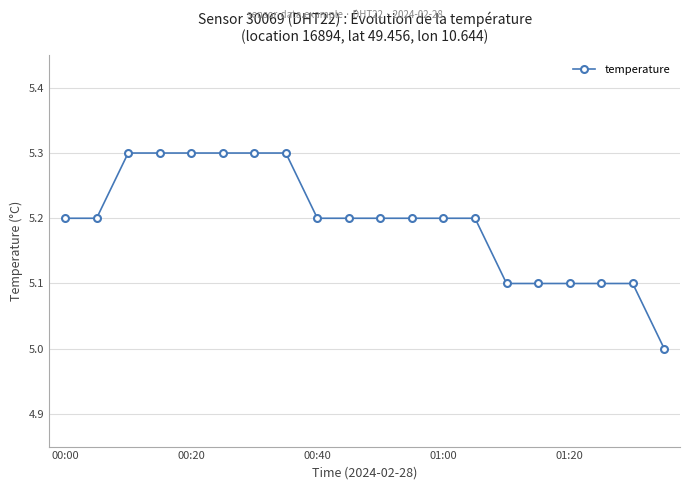

Count the number of values greater than 5.

19